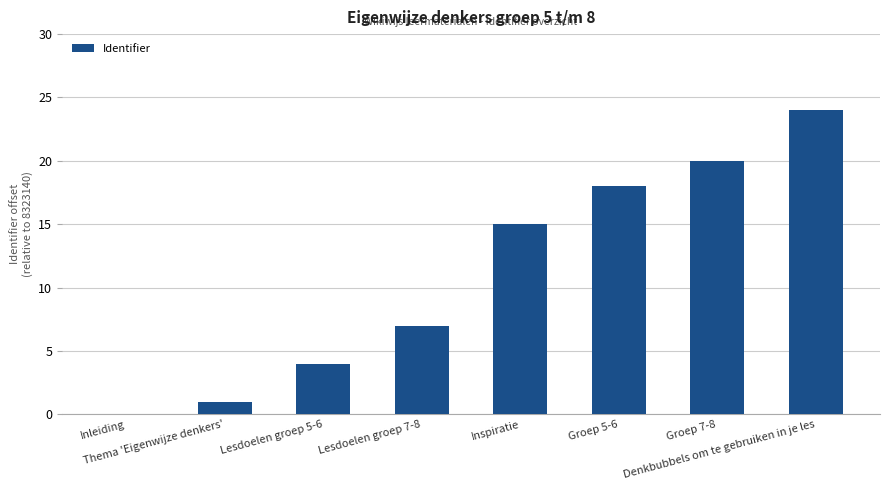

What is the maximum value shown in the chart?

24